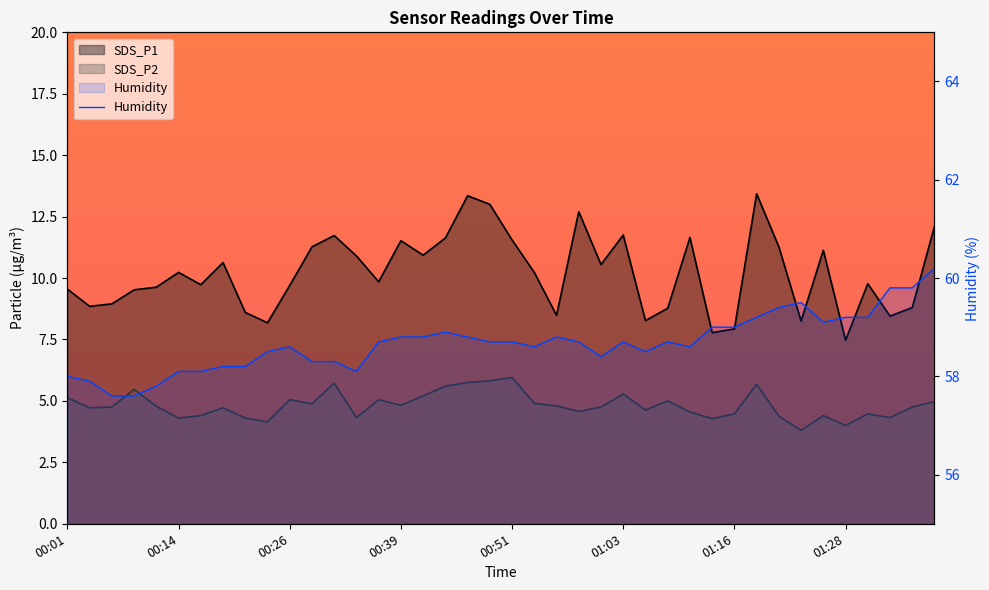

What is the highest value of the SDS_P2 series?

6.0